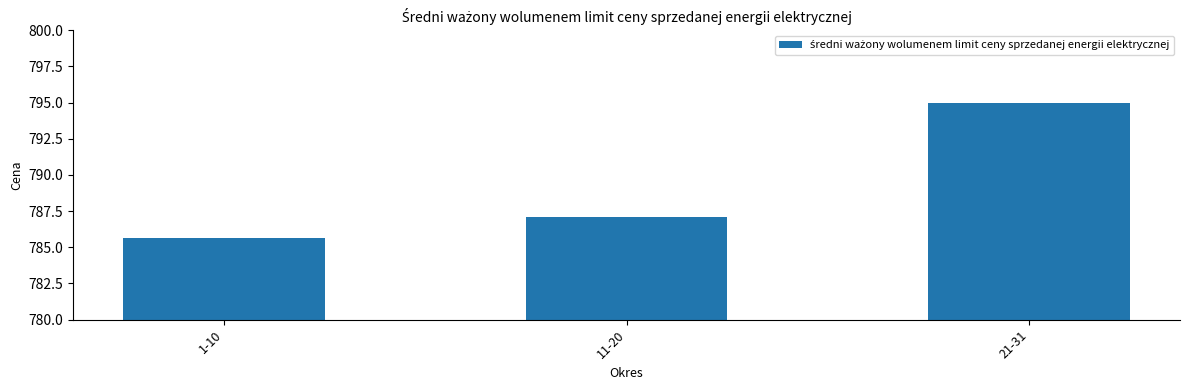

What is the value of the 3rd bar from the left?

795.0